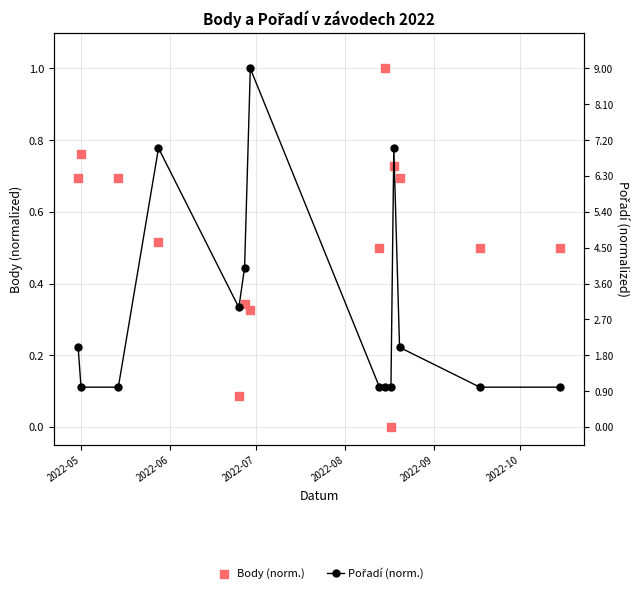

What are all the series names shown in the legend?

Body (norm.), Pořadí (norm.)